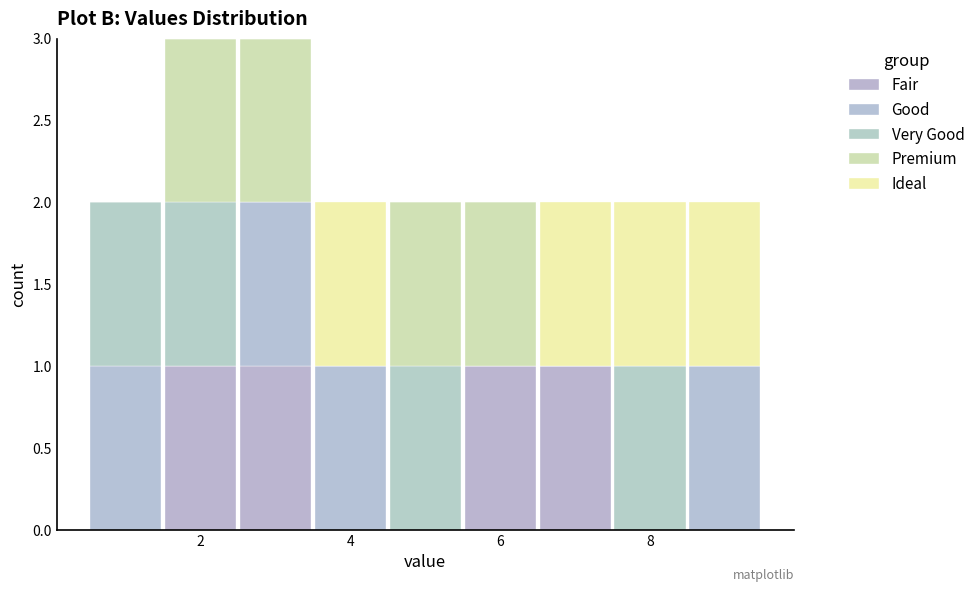

What is the total height of the stacked bar covering 5.5 to 6.5 on the x-axis? Neither the bar edges nor the heights are printed on the chart, so give them approximately, as read against the axes.

2